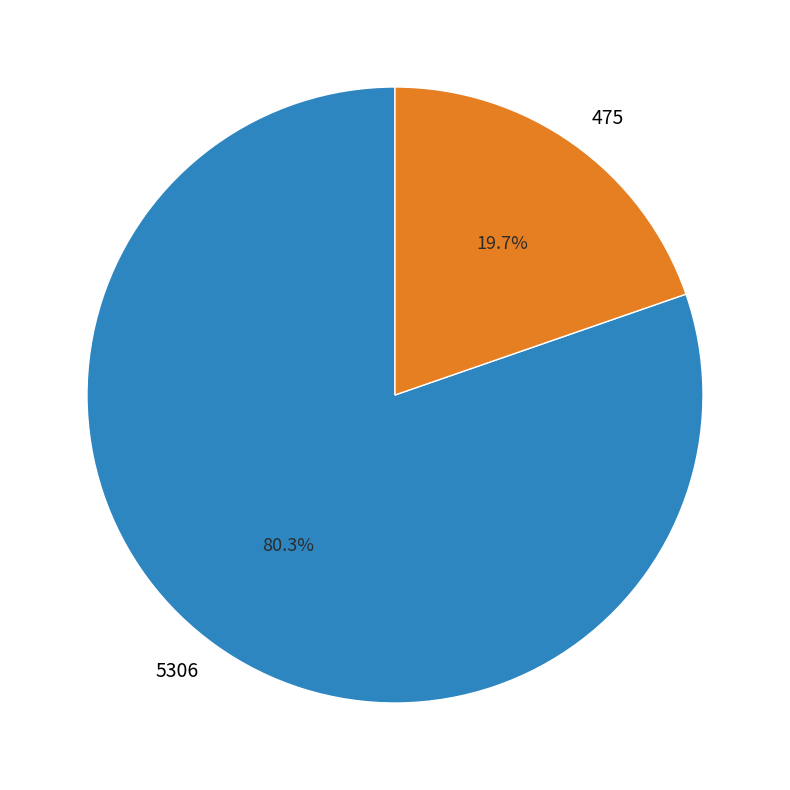

Is it true that 5306 is 80% of the pie?

True